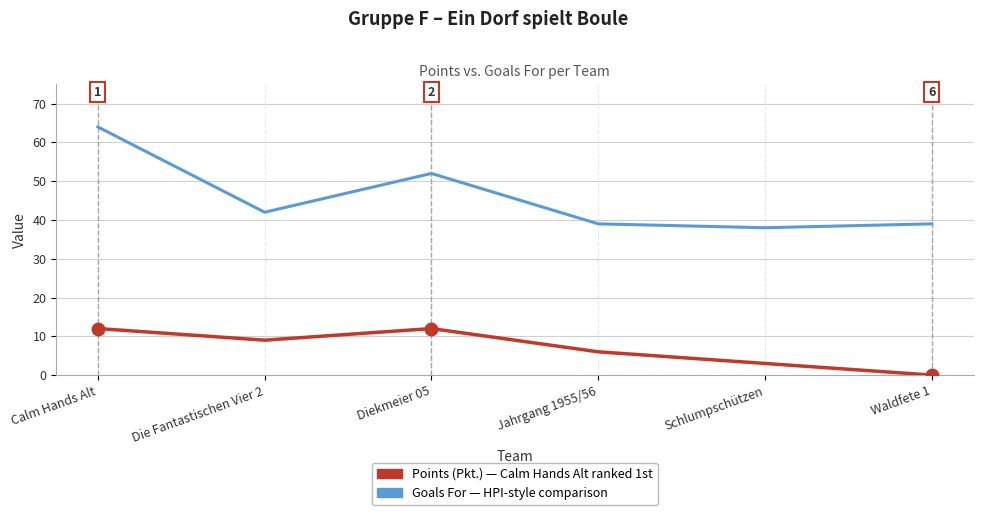

What is the spread (max minus min) of values at Schlumpschützen?

35